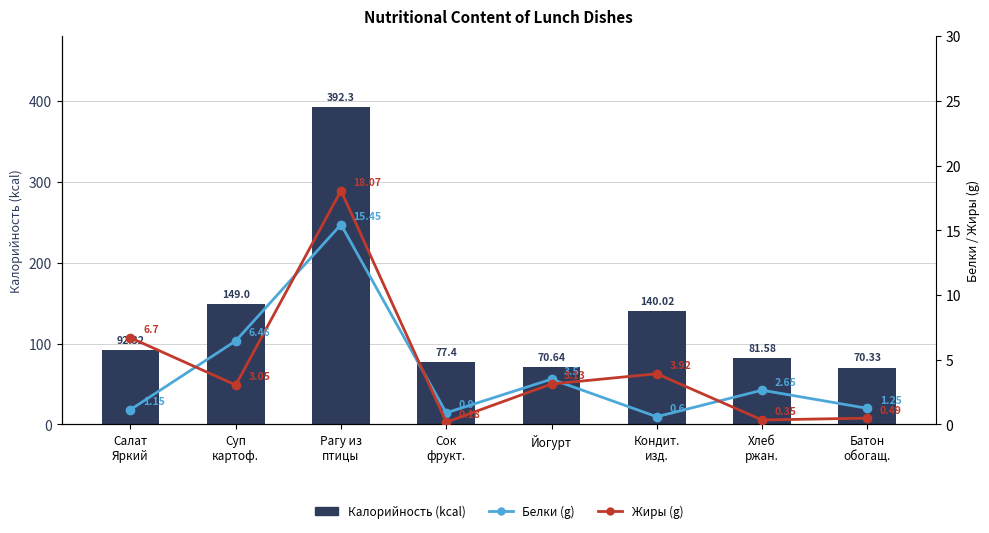

True or false: Калорийность (kcal) has a value of 70.3 at Батон
обогащ..

True